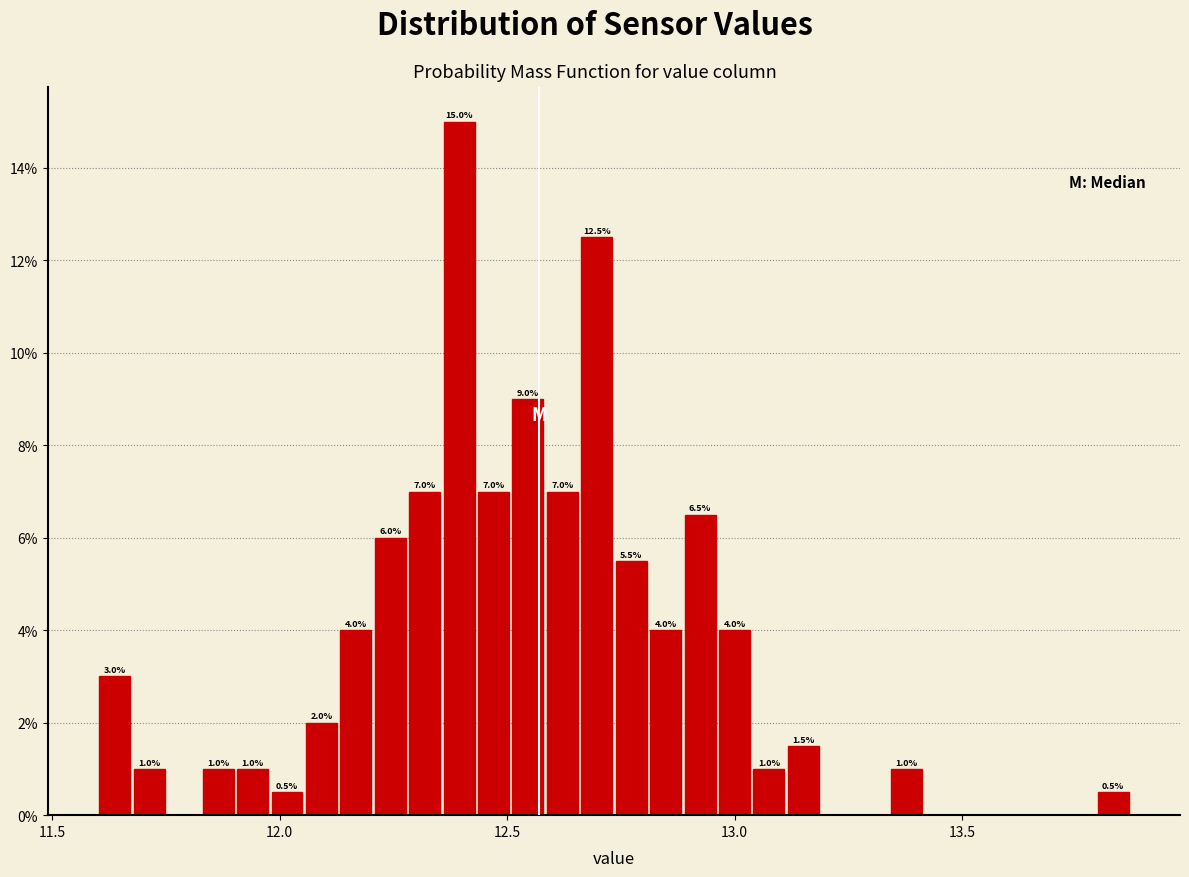

Around what value on the x-axis is the tallest bar? Give the approximate position of its centre, as read against the axis.

12.40